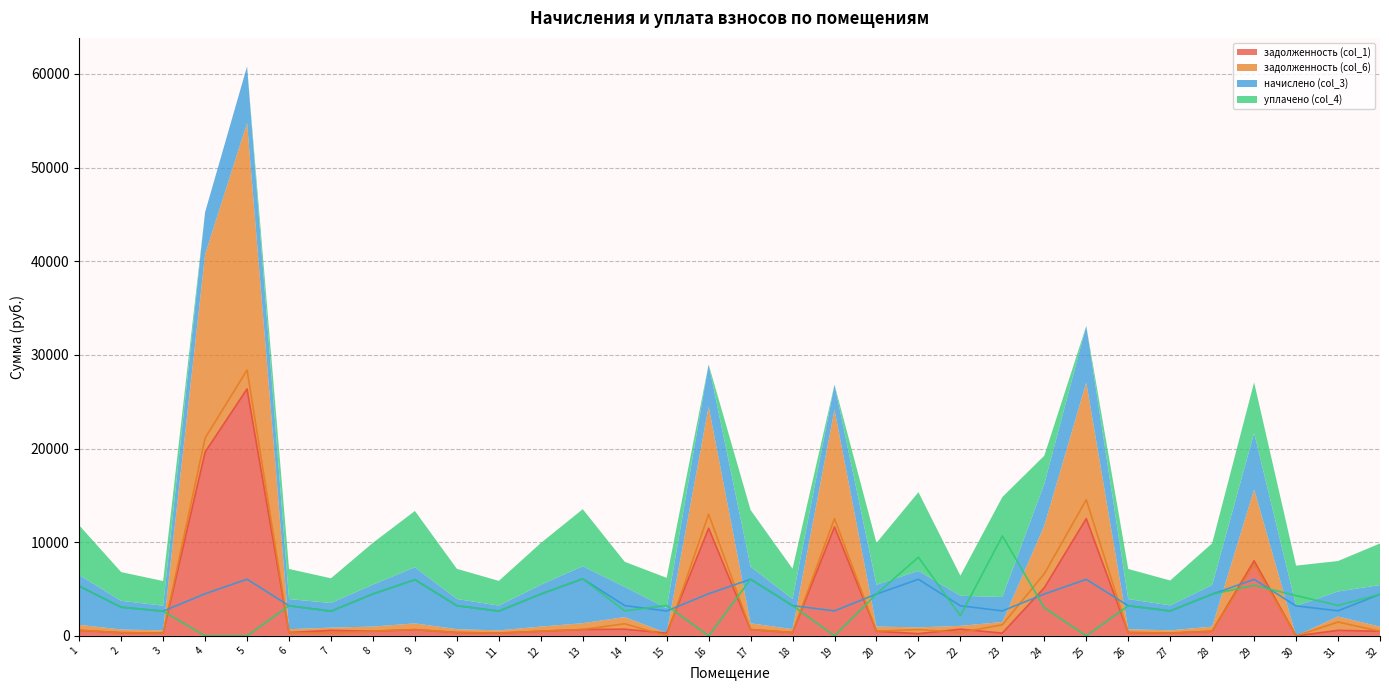

What is the sum of the задолженность (col_1) values at 23 and 5?

26669.9